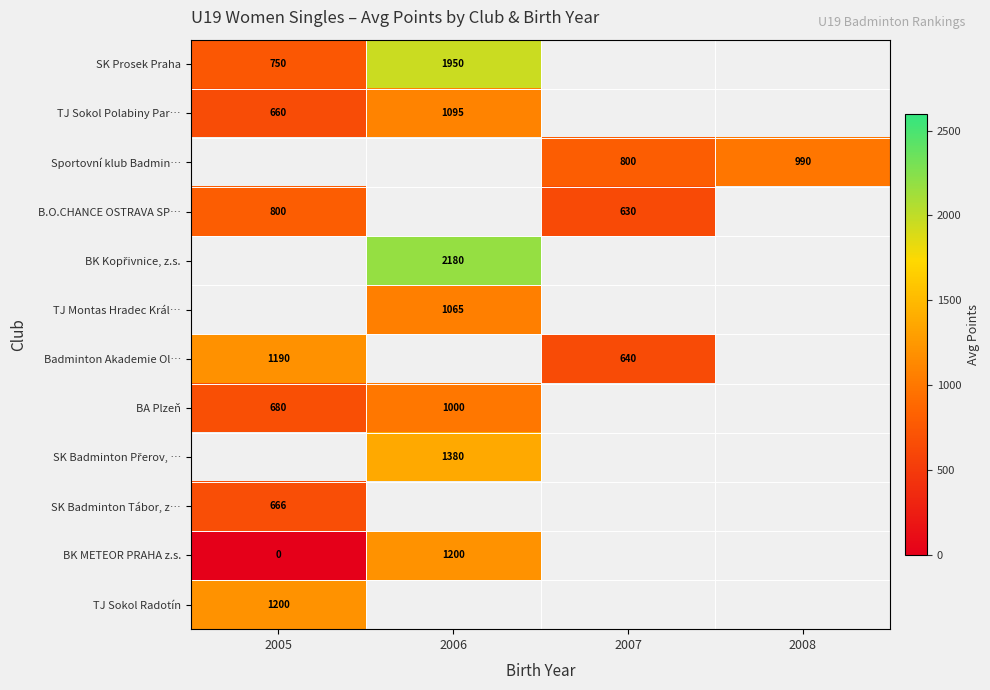

The value of B.O.CHANCE OSTRAVA SP… at 2005 is 800. True or false?

True